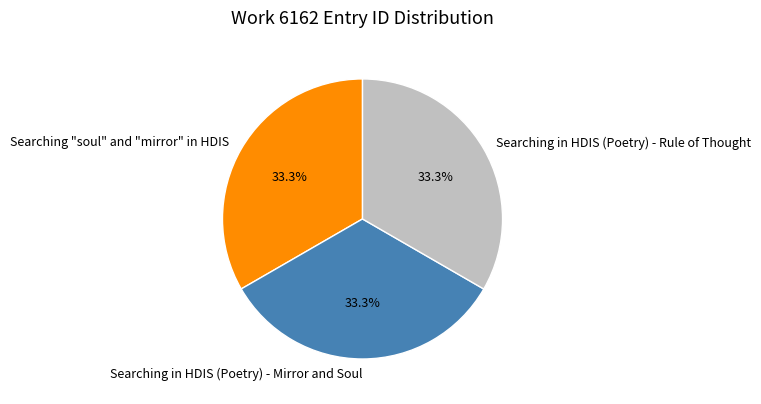

What is the ratio of the value at Searching in HDIS (Poetry) - Mirror and Soul to the value at Searching "soul" and "mirror" in HDIS?

1.0